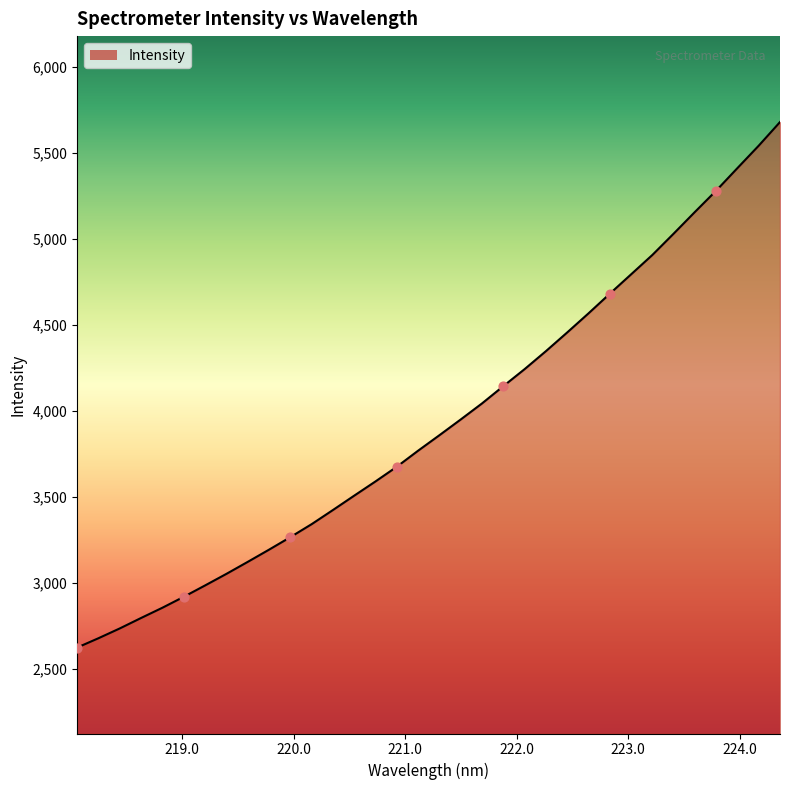

What is the smallest value displayed?

2623.8